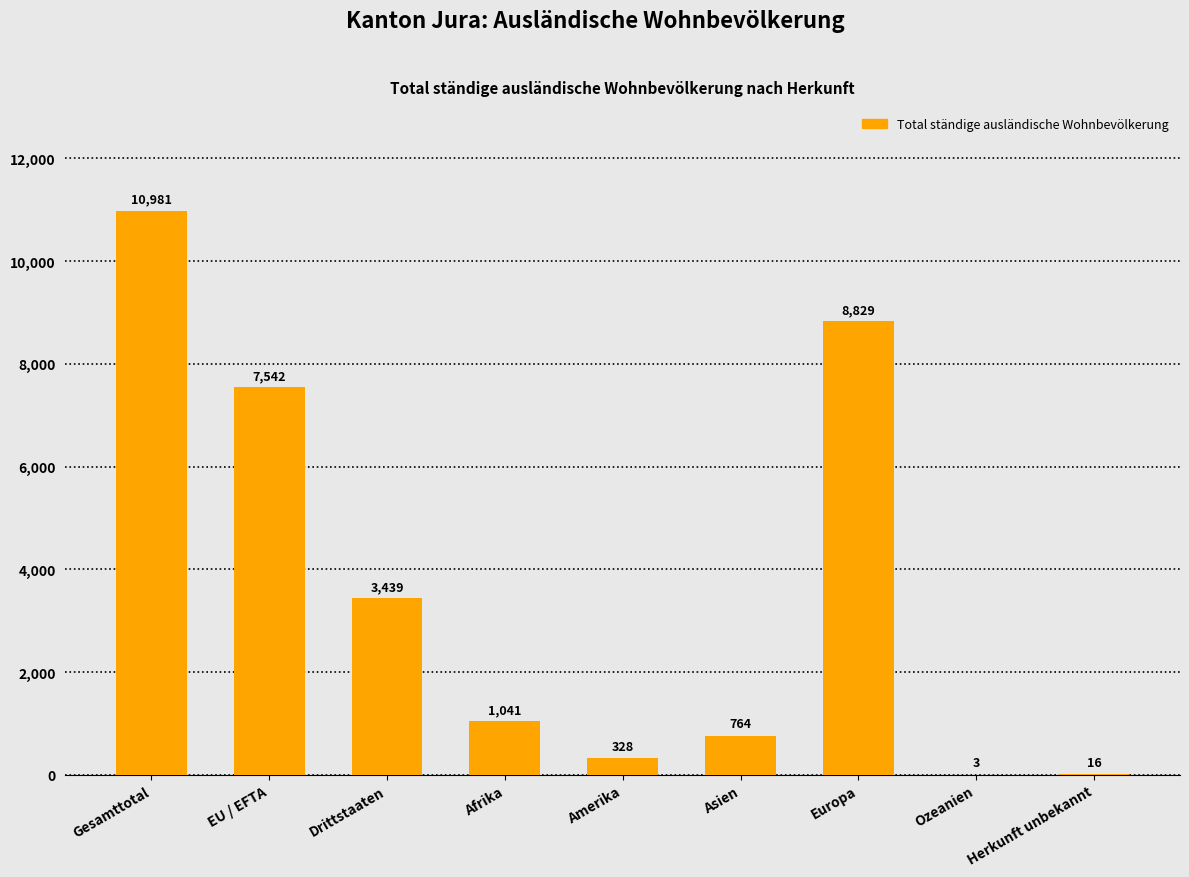

Is it true that the value at Afrika is 1041?

True